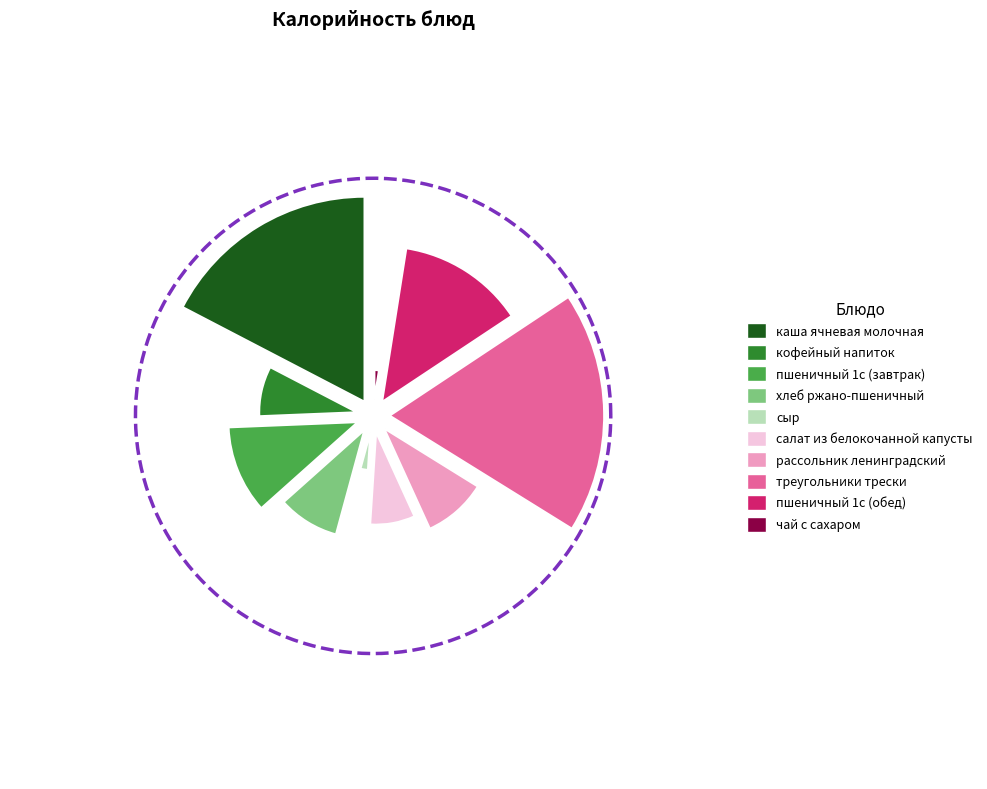

Rank the categories by value from highest to lowest.

треугольники трески, каша ячневая молочная, пшеничный 1с (обед), пшеничный 1с (завтрак), рассольник ленинградский, хлеб ржано-пшеничный, кофейный напиток, салат из белокочанной капусты, сыр, чай с сахаром